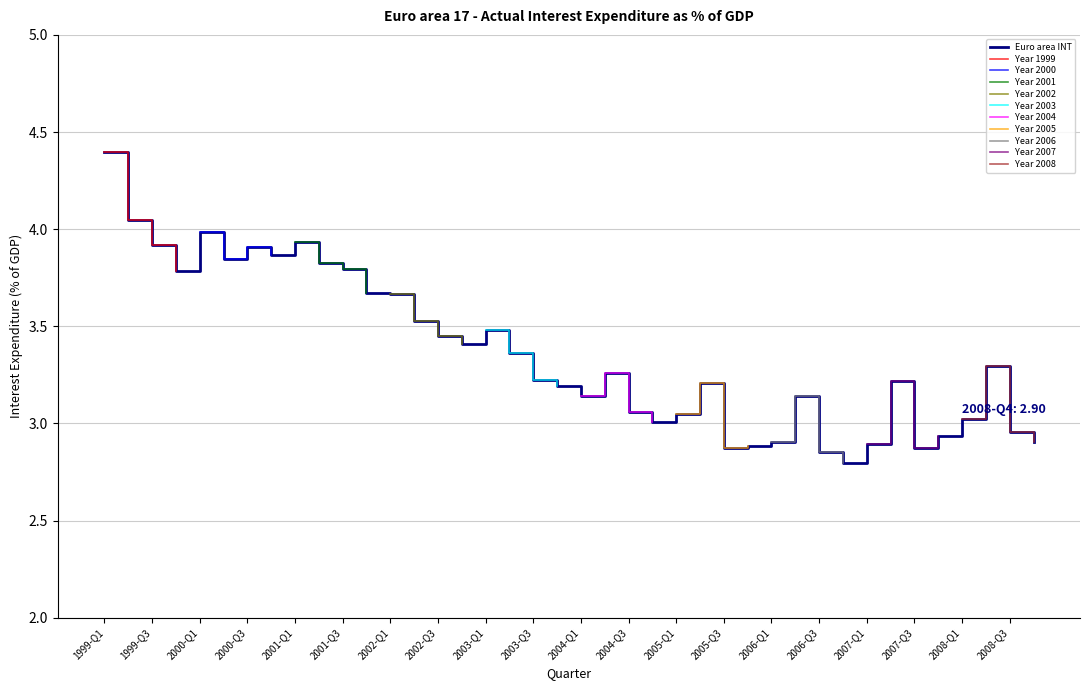

Reading left to right, what are all the values shown in this chart?

4.4	4.0	3.9	3.8	4.0	3.8	3.9	3.9	3.9	3.8	3.8	3.7	3.7	3.5	3.5	3.4	3.5	3.4	3.2	3.2	3.1	3.3	3.1	3.0	3.0	3.2	2.9	2.9	2.9	3.1	2.9	2.8	2.9	3.2	2.9	2.9	3.0	3.3	3.0	2.9